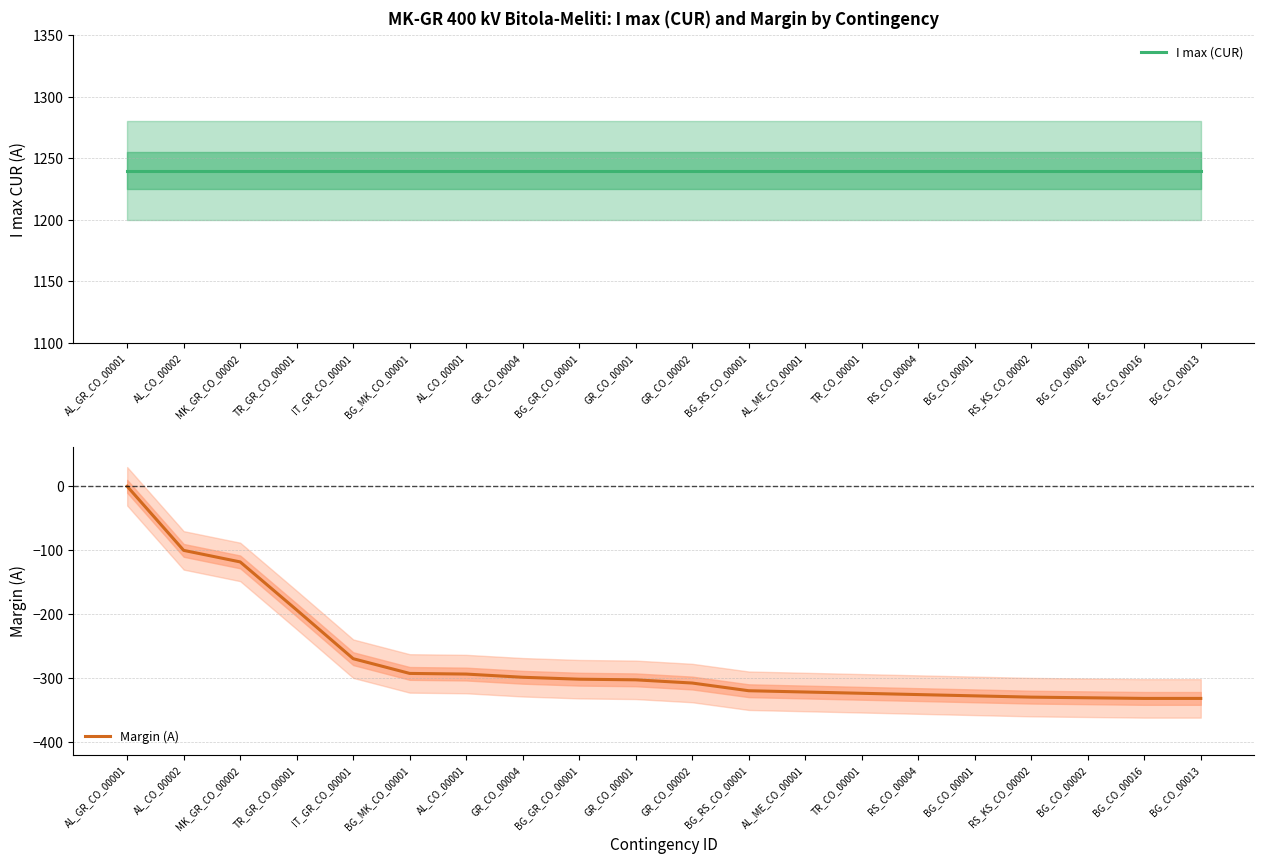

At which category is the sum across all series the highest?

AL_GR_CO_00001